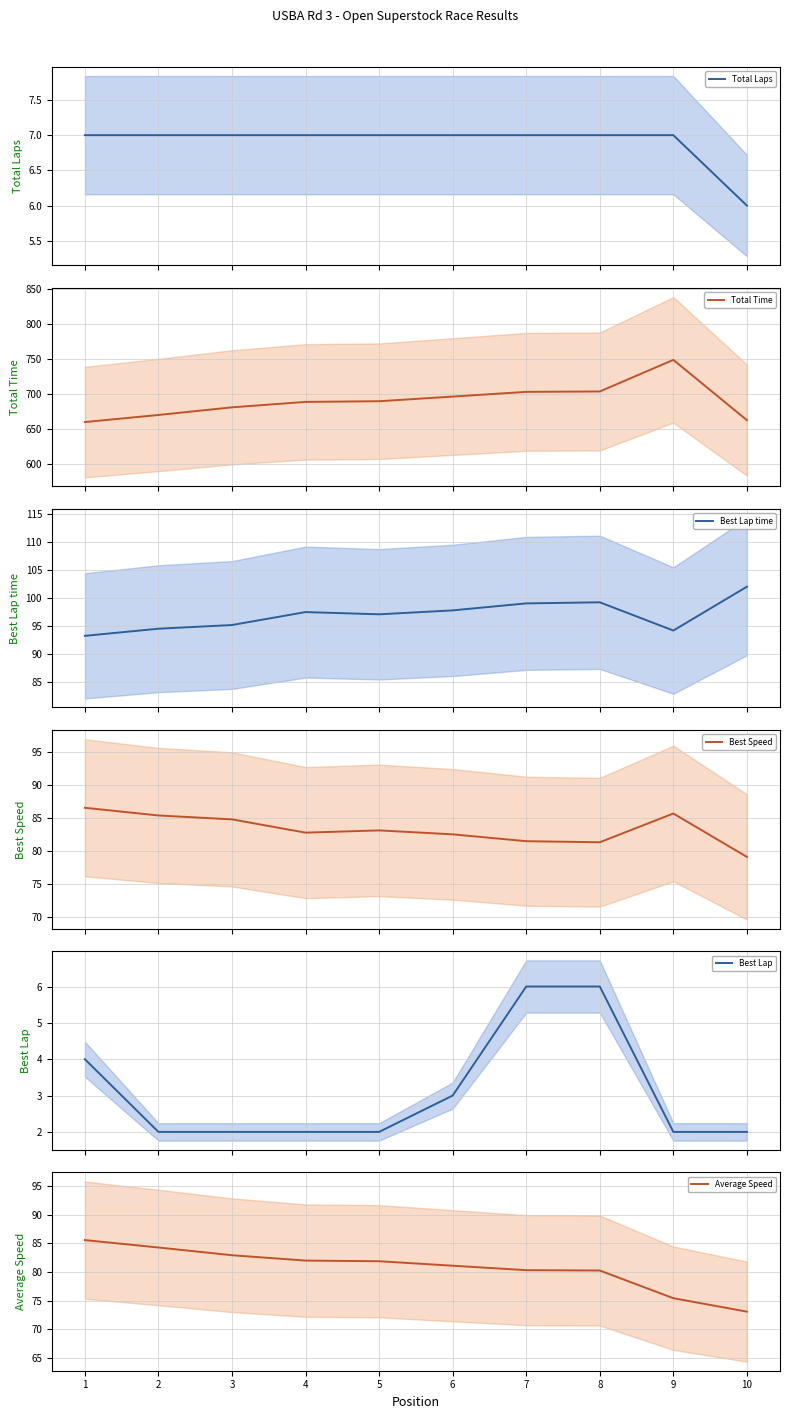

Is the value of Total Laps at 6 greater than the value of Best Lap at 3?

Yes